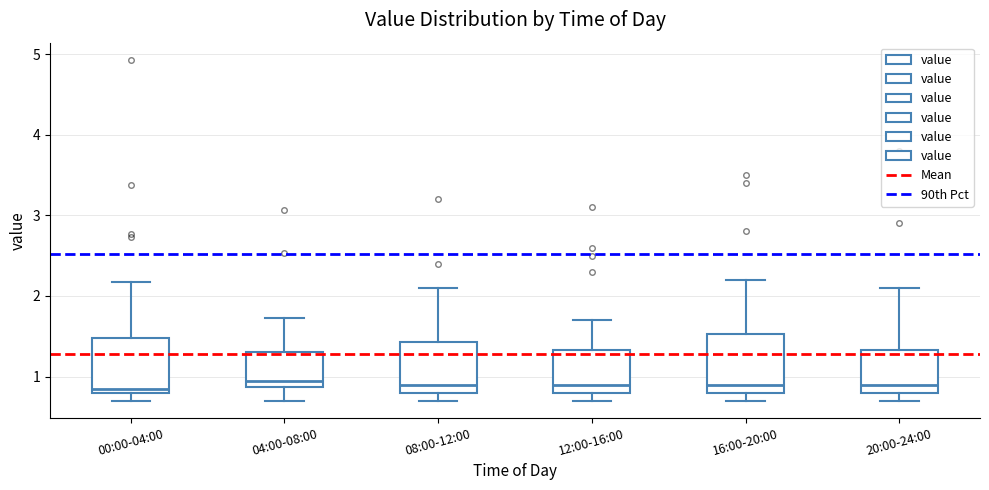

Reading left to right, transcribe this box plot: for each box, give where its median line is, the range the box spans, and where its two whiskers end, as read against the y-axis. The values are not printed on the chart, so give them approximately, as read against the axis.

00:00-04:00: median 0.9, box 0.8 to 1.5, whiskers 0.7 to 2.2
04:00-08:00: median 1.0, box 0.9 to 1.3, whiskers 0.7 to 1.7
08:00-12:00: median 0.9, box 0.8 to 1.4, whiskers 0.7 to 2.1
12:00-16:00: median 0.9, box 0.8 to 1.3, whiskers 0.7 to 1.7
16:00-20:00: median 0.9, box 0.8 to 1.5, whiskers 0.7 to 2.2
20:00-24:00: median 0.9, box 0.8 to 1.3, whiskers 0.7 to 2.1